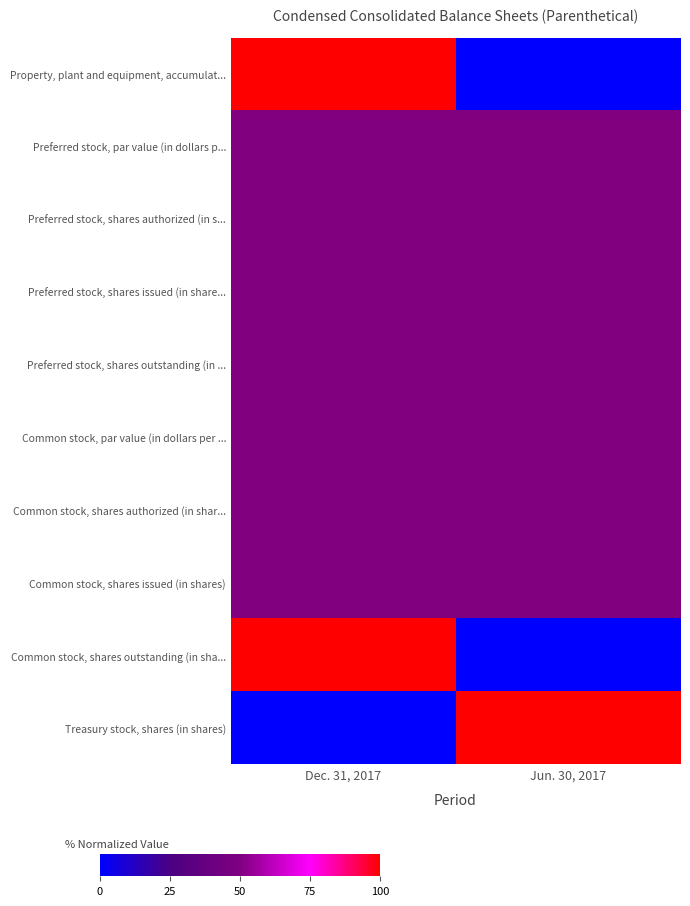

Rank the series at Dec. 31, 2017 from lowest to highest value.

Treasury stock, shares (in shares), Preferred stock, par value (in dollars p..., Preferred stock, shares authorized (in s..., Preferred stock, shares issued (in share..., Preferred stock, shares outstanding (in ..., Common stock, par value (in dollars per ..., Common stock, shares authorized (in shar..., Common stock, shares issued (in shares), Property, plant and equipment, accumulat..., Common stock, shares outstanding (in sha...